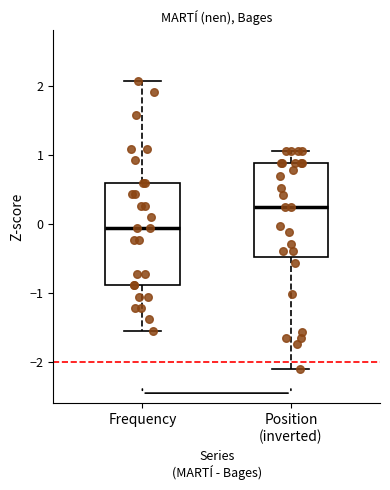

Reading left to right, read every box against the y-axis: the position of its median line, the range the box covers, and the ends of its whiskers. The values are not printed on the chart, so give them approximately, as read against the axis.

Frequency: median -0.1, box -0.9 to 0.6, whiskers -1.5 to 2.1
Position (inverted): median 0.2, box -0.5 to 0.9, whiskers -2.1 to 1.1